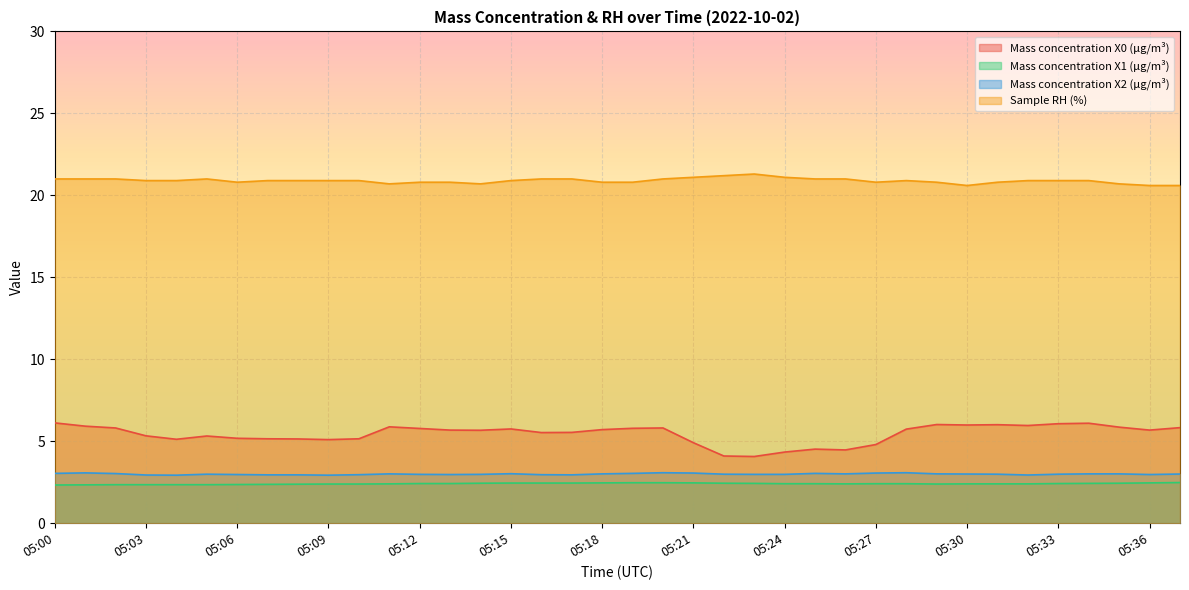

The value of Mass concentration X1 (μg/m³) at 05:33 is 3.9. True or false?

False